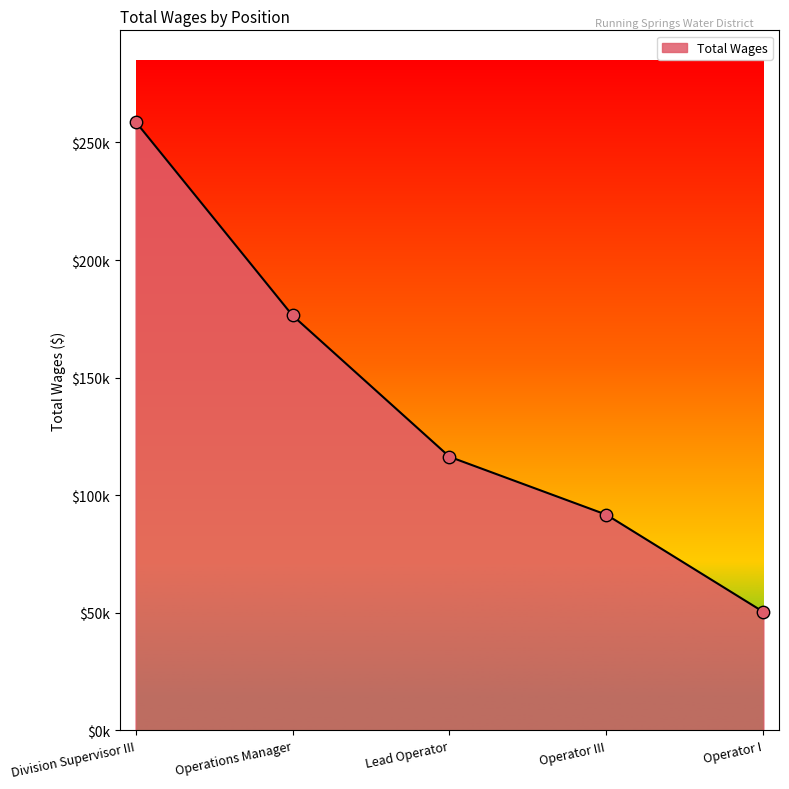

Does the chart have visible grid lines?

No